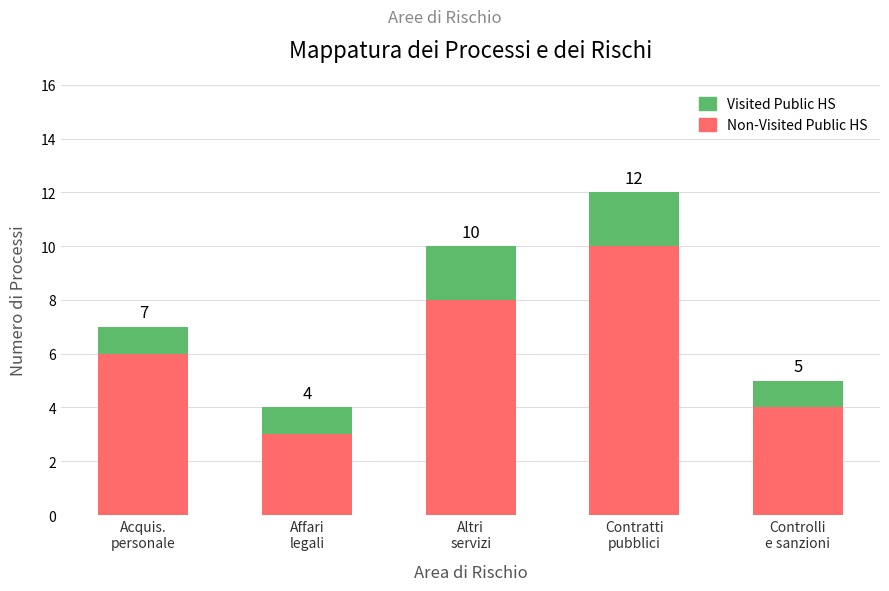

Are the bars horizontal?

No